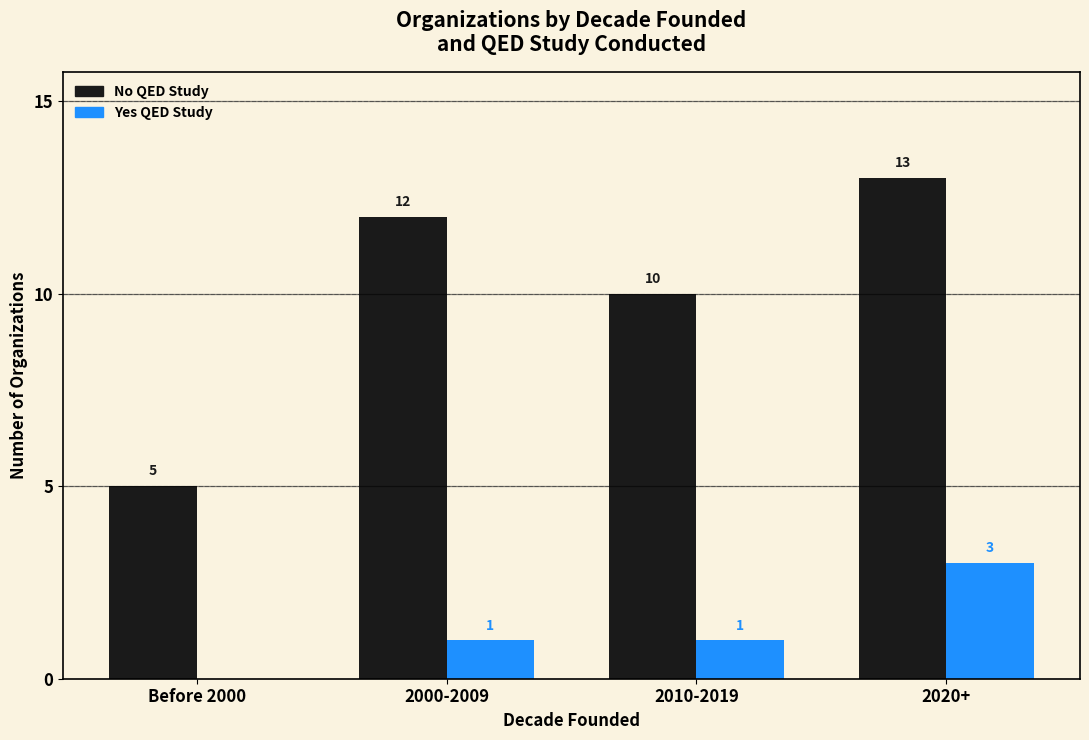

Which category has the highest value across all series?

2020+